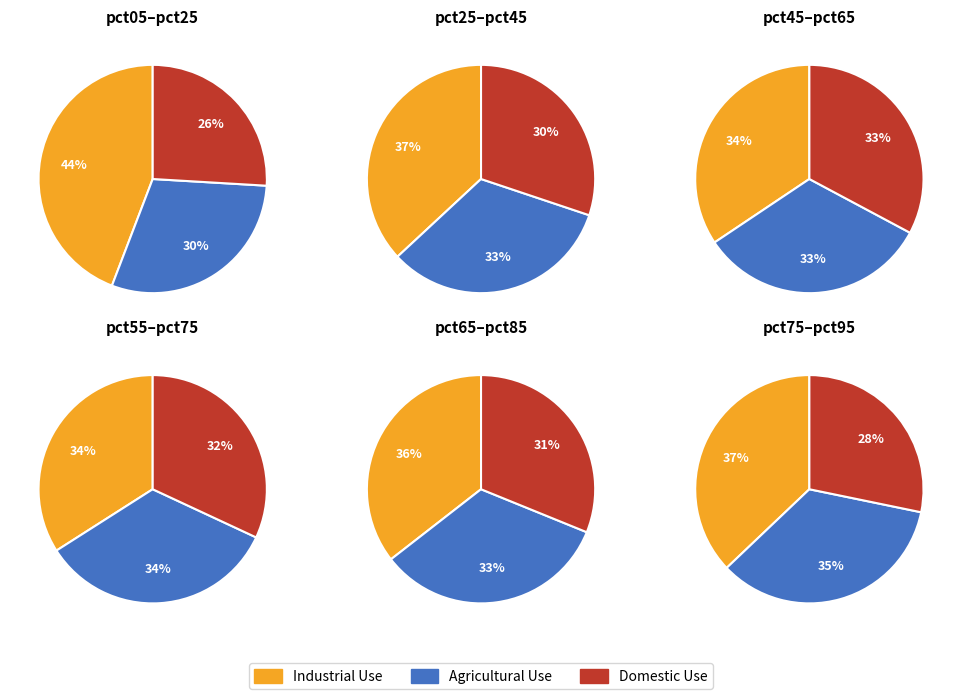

What is the largest slice in the pie chart?

pct05